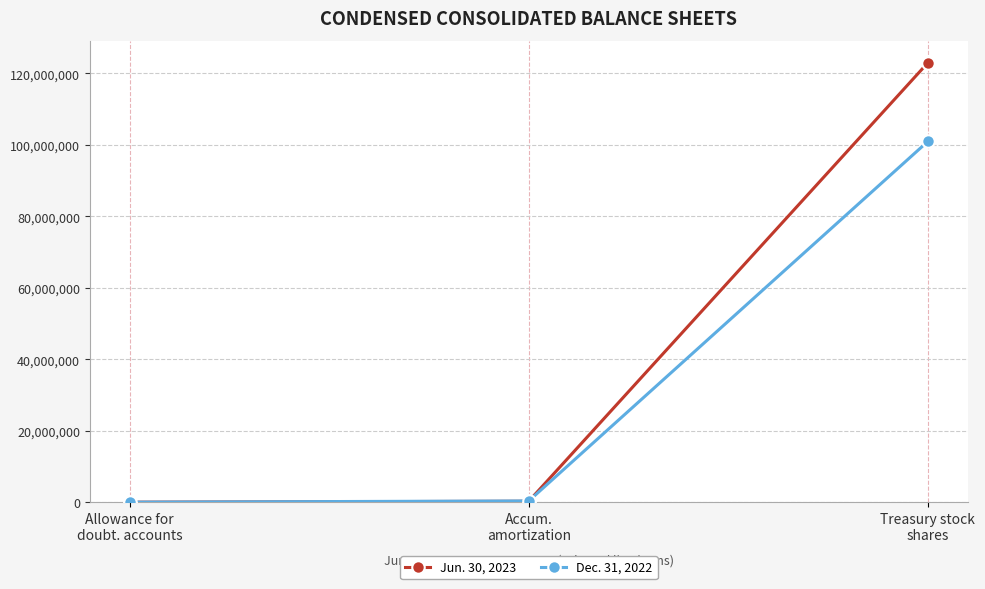

Which series has the widest spread of values?

Jun. 30, 2023